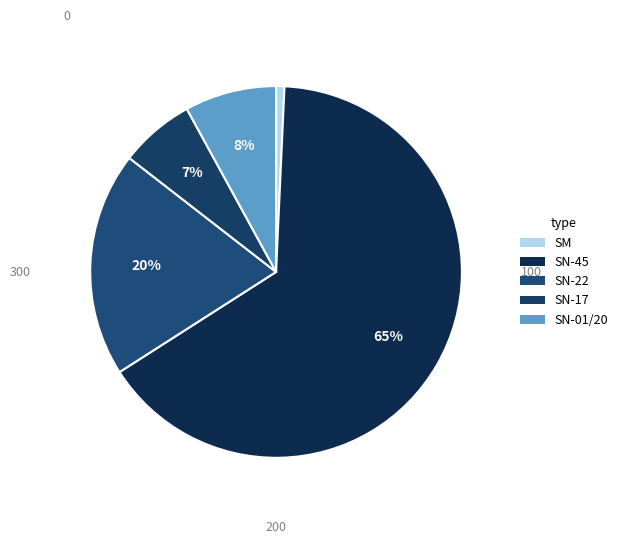

Count the number of slices in the pie.

5